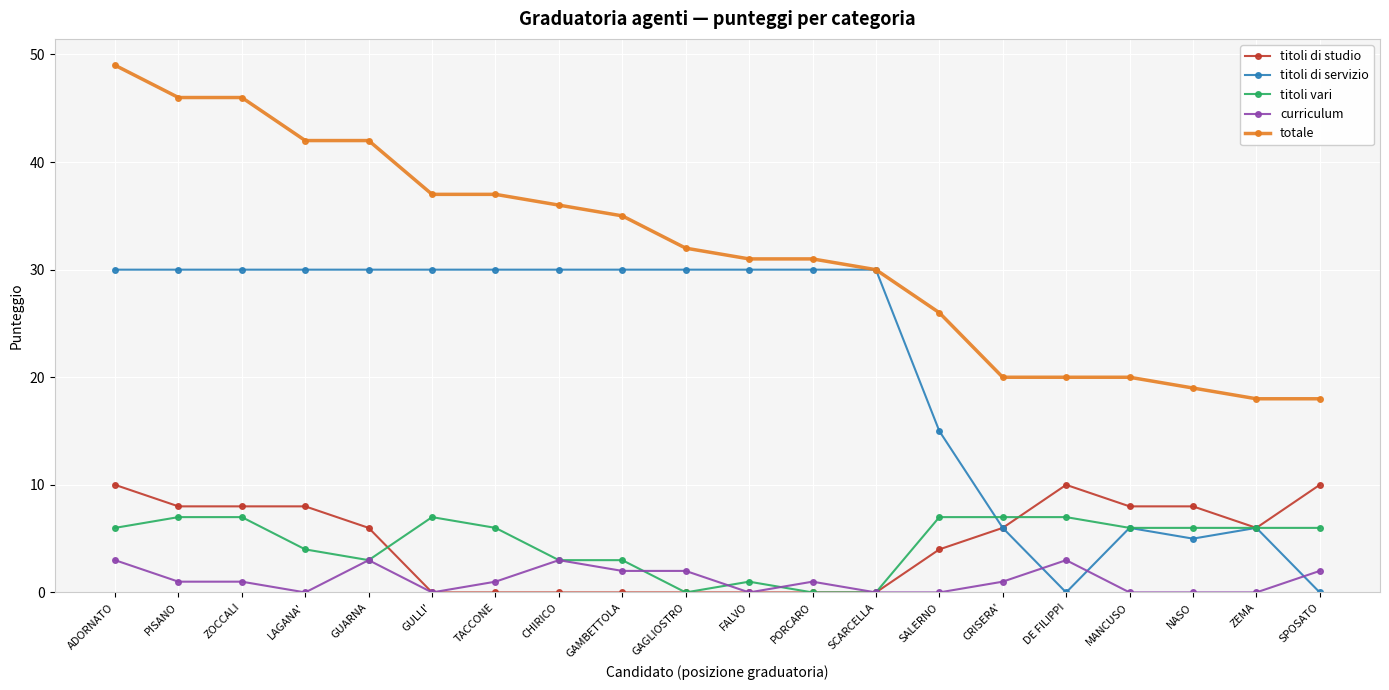

Where do titoli di servizio and curriculum first cross each other?

CRISERA' and DE FILIPPI